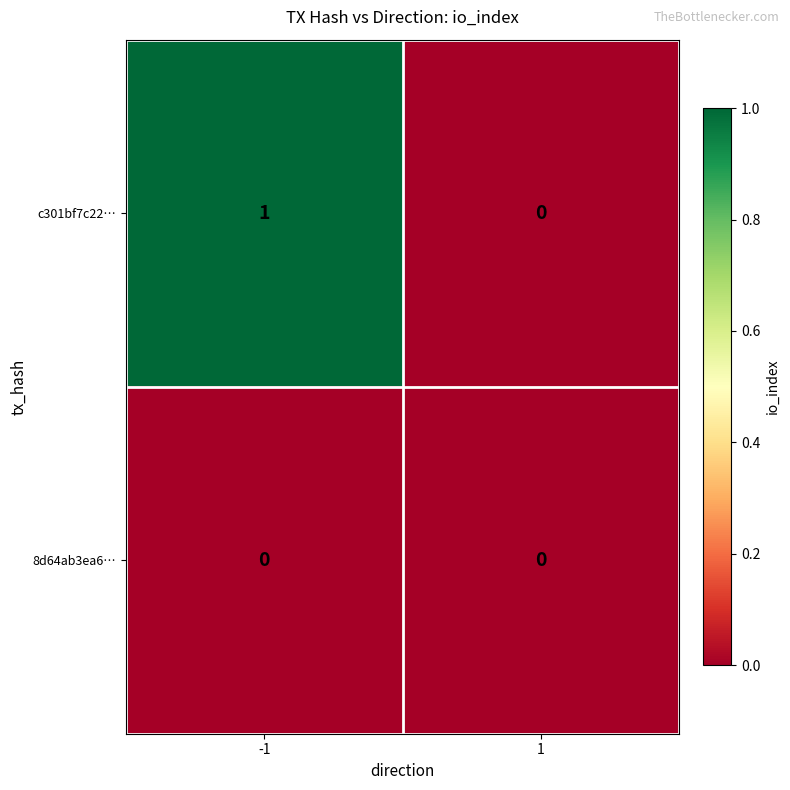

What is the total value across all series at -1?

1